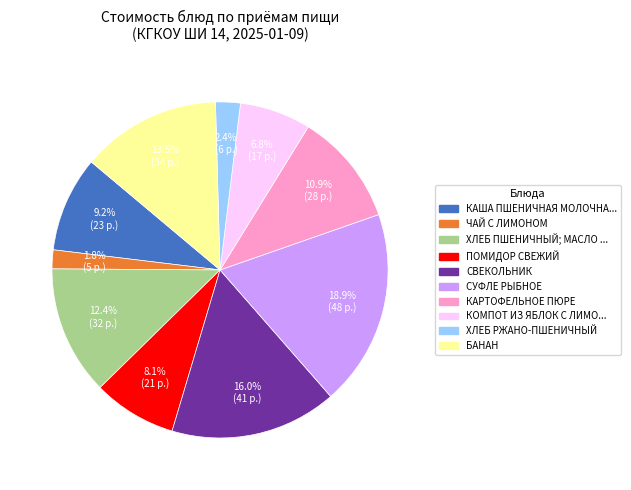

Does any single category account for the majority?

No